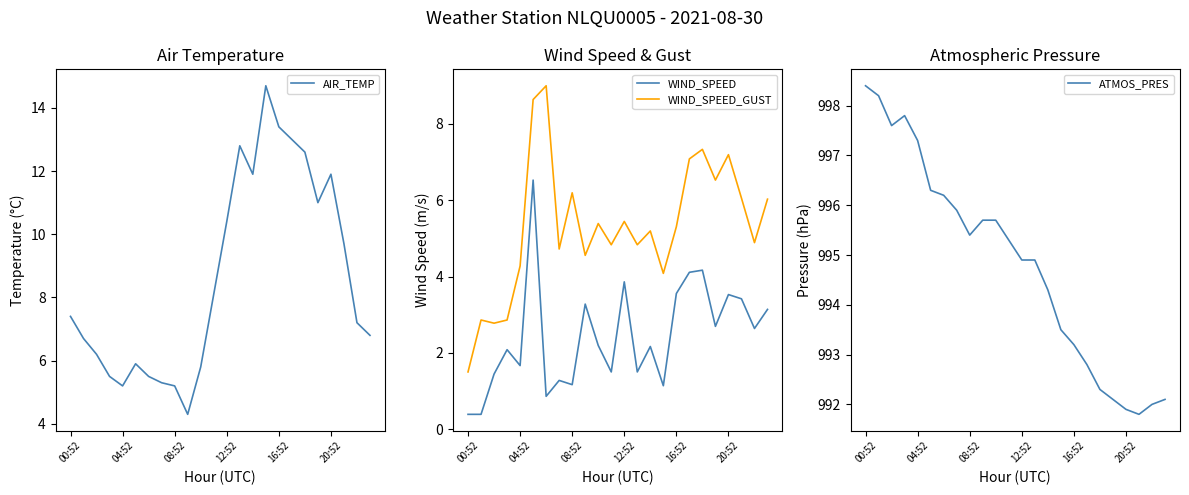

Is it true that AIR_TEMP equals 7.4 at 00:52?

True